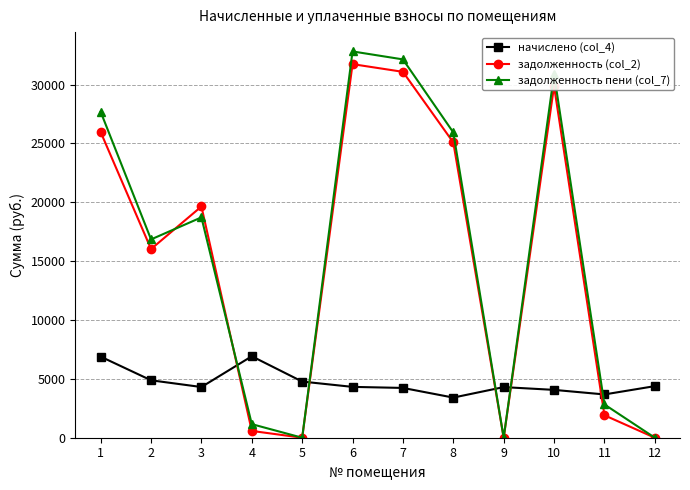

What is the spread (max minus min) of values at 4?

6343.0